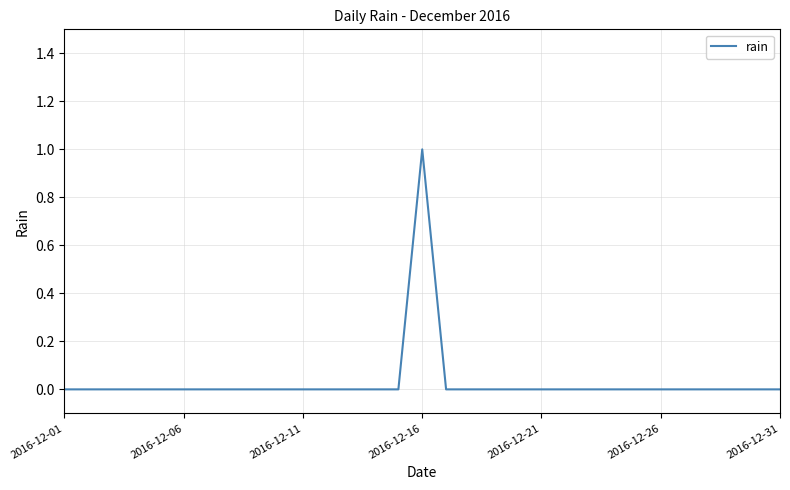

Does the chart display data point markers on the line(s)?

No